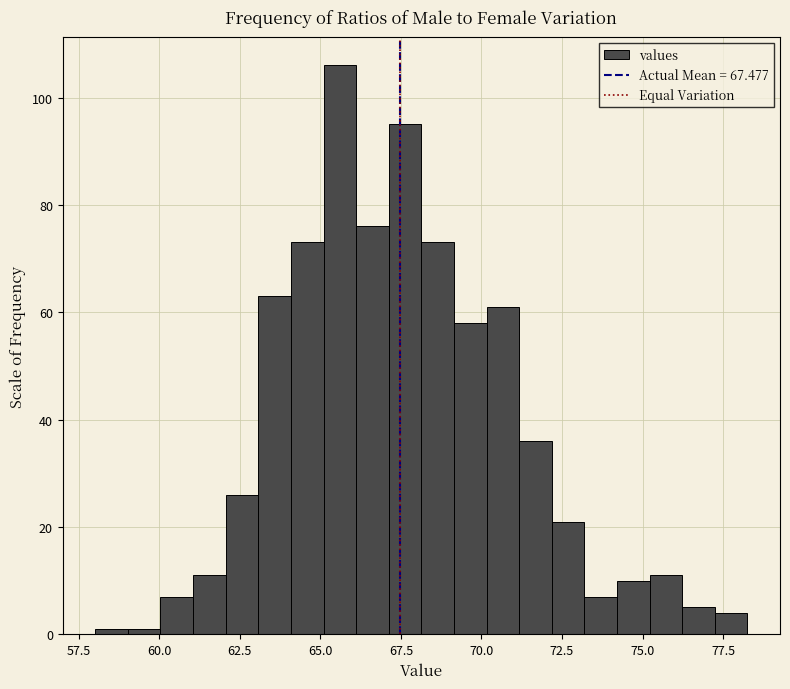

Around what value on the x-axis is the tallest bar? Give the approximate position of its centre, as read against the axis.

65.5